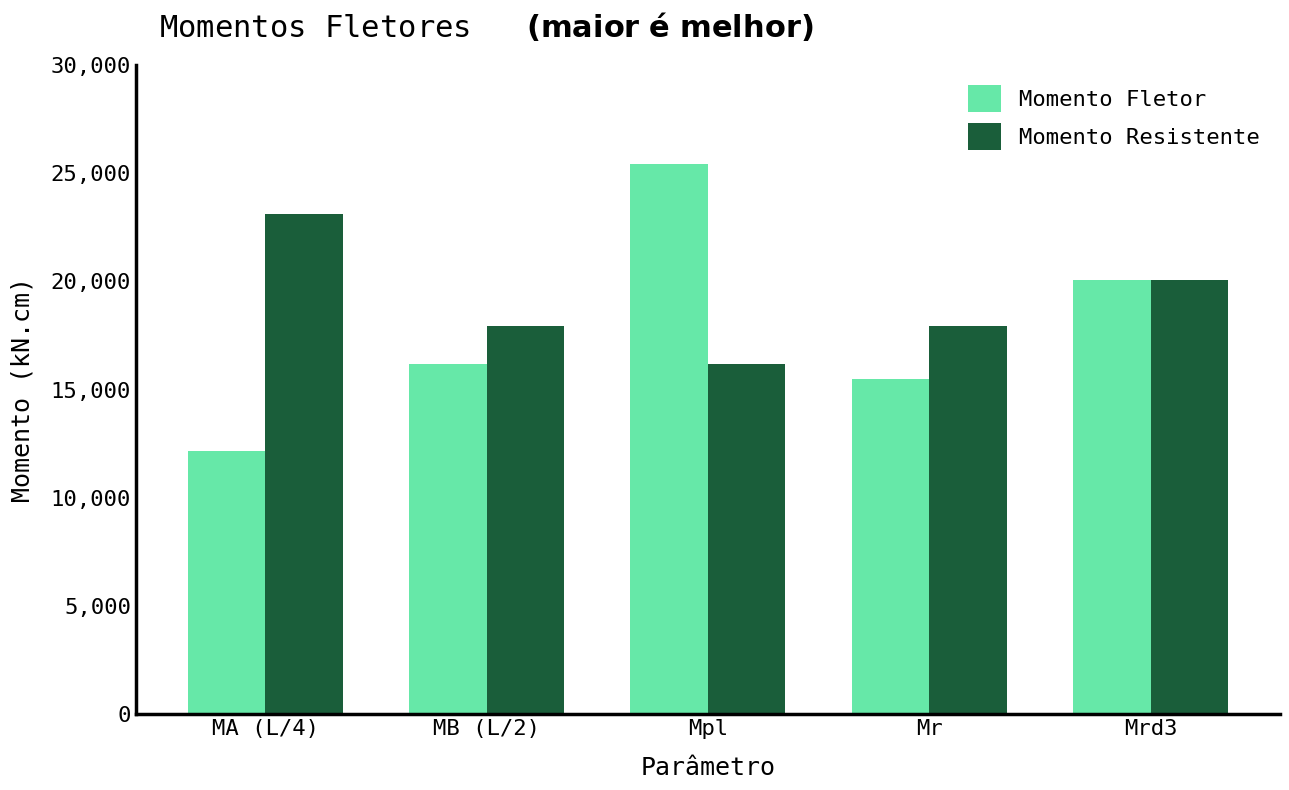

Where is Momento Fletor nearest to the value 18784?

Mrd3